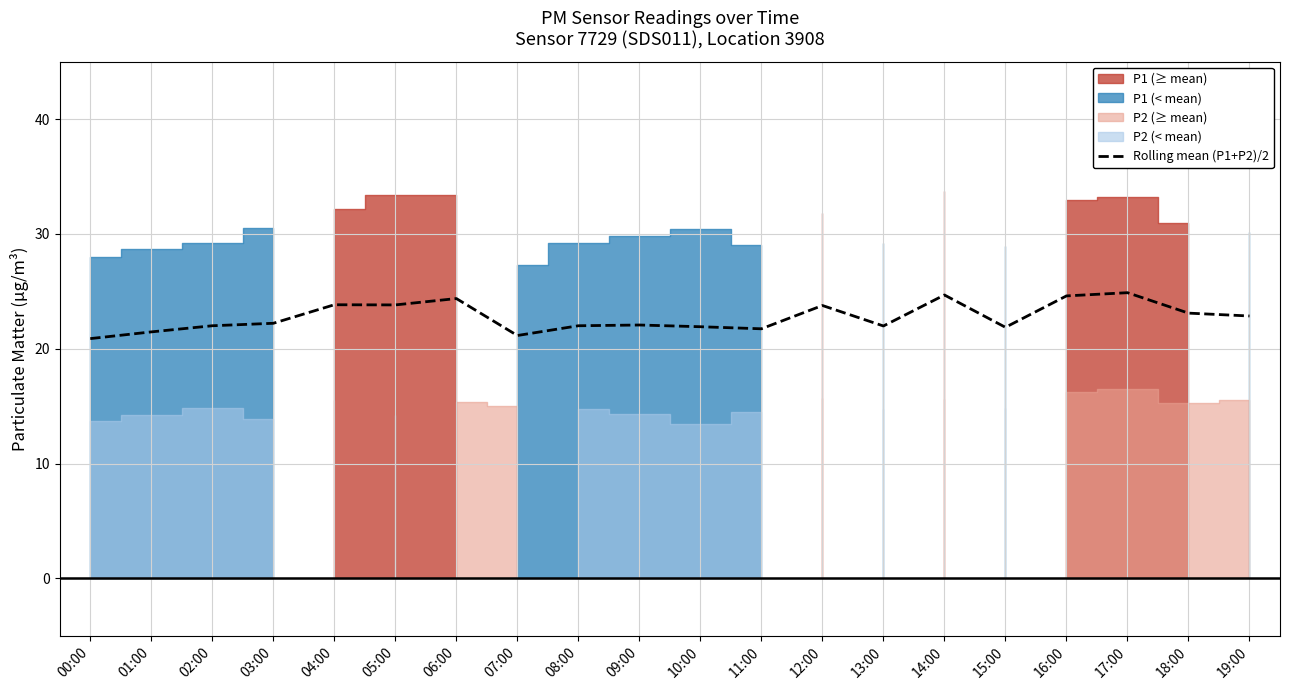

Reading left to right, transcribe all the data shown in this chart.

20.9	21.5	22.0	22.2	23.8	23.8	24.4	21.1	22.0	22.1	21.9	21.7	23.8	22.0	24.7	21.9	24.6	24.9	23.1	22.9